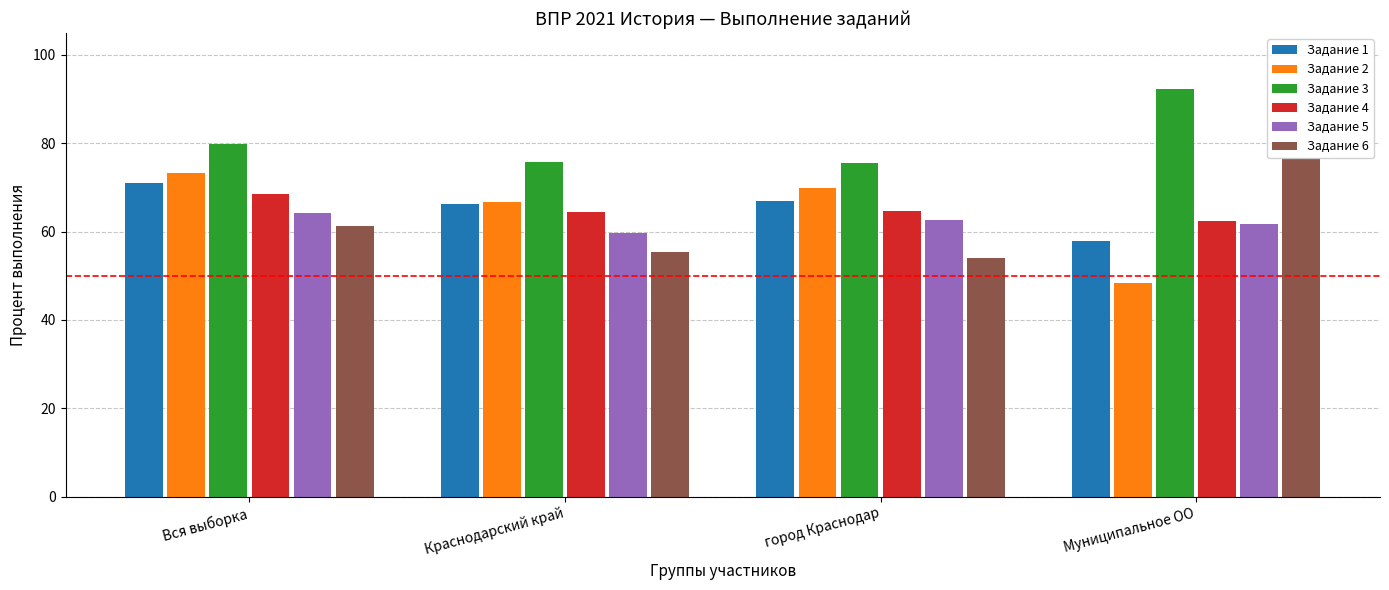

Is it true that Задание 6 equals 54.1 at город Краснодар?

True